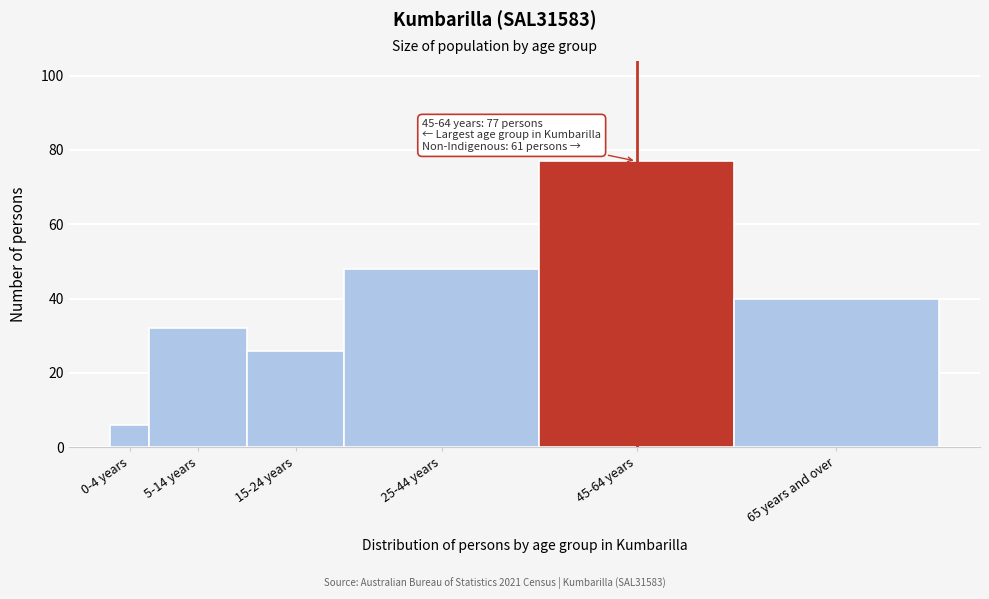

Reading right to left, transcribe all the data shown in this chart.

65 years and over=40	45-64 years=77	25-44 years=48	15-24 years=26	5-14 years=32	0-4 years=6